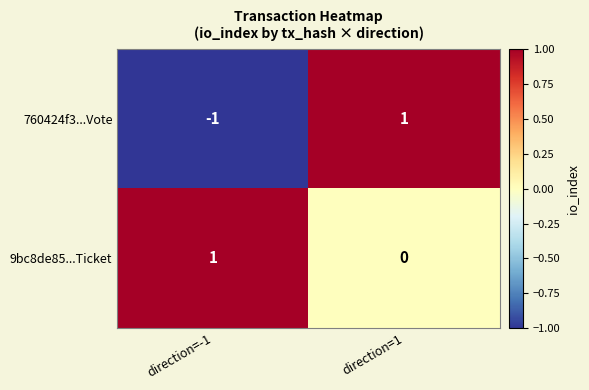

Which series has the widest spread of values?

760424f3...Vote